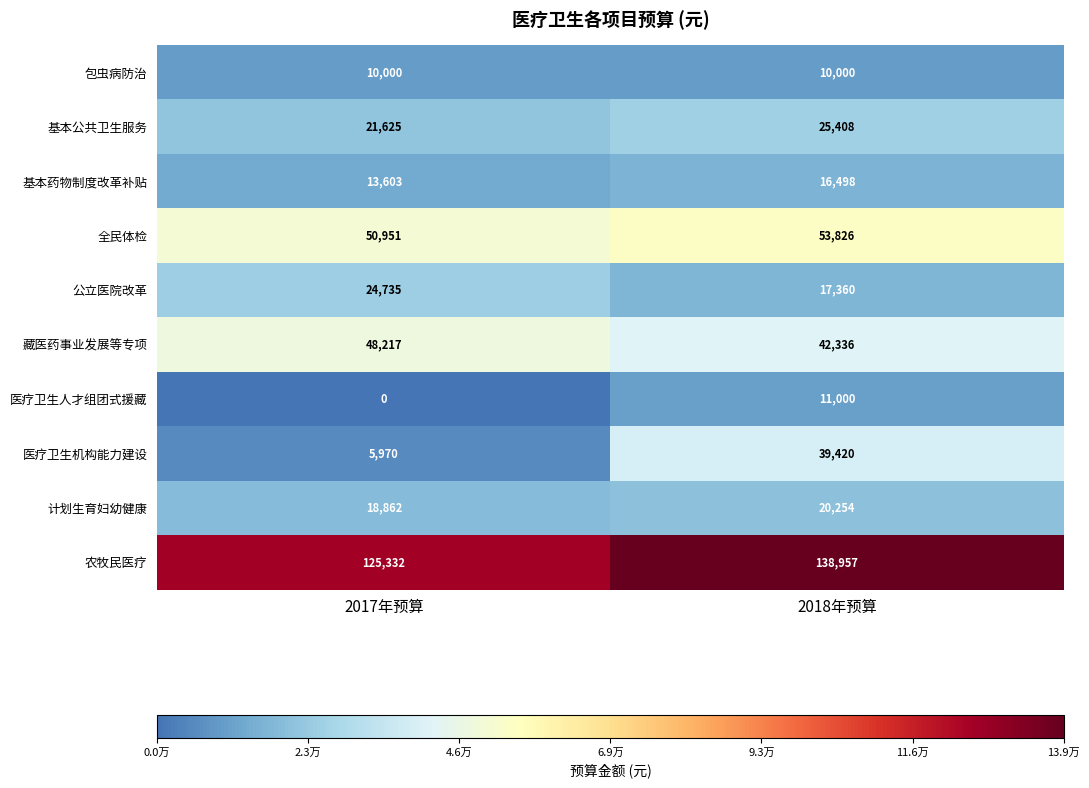

True or false: 包虫病防治 has a value of 10000 at 2017年预算.

True